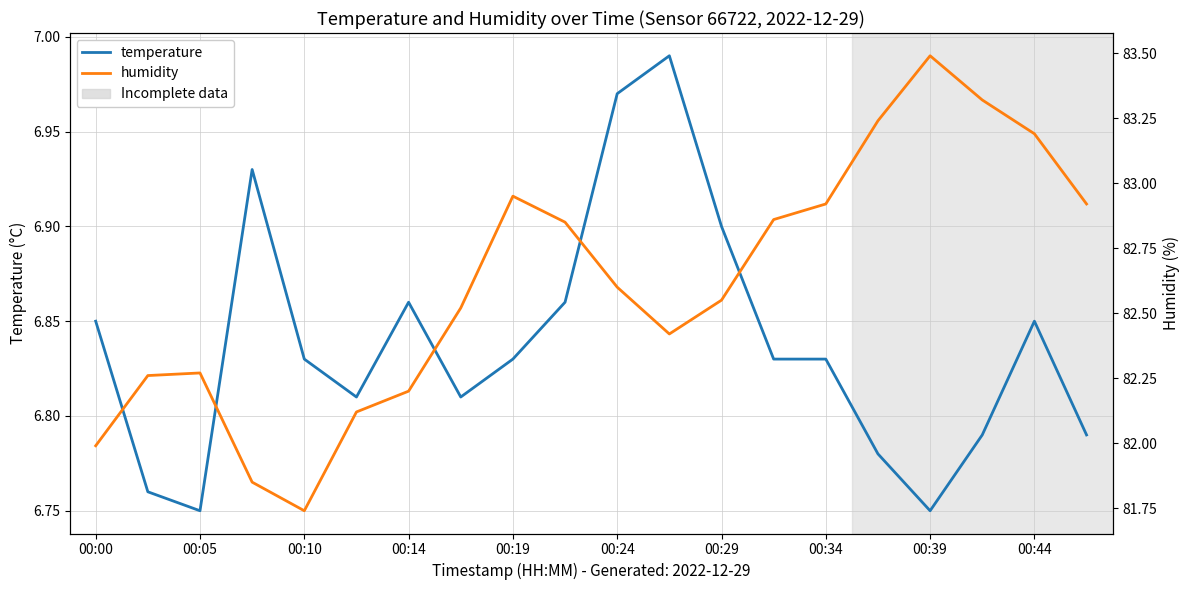

What is the difference between the maximum and minimum values in the humidity series?

1.8